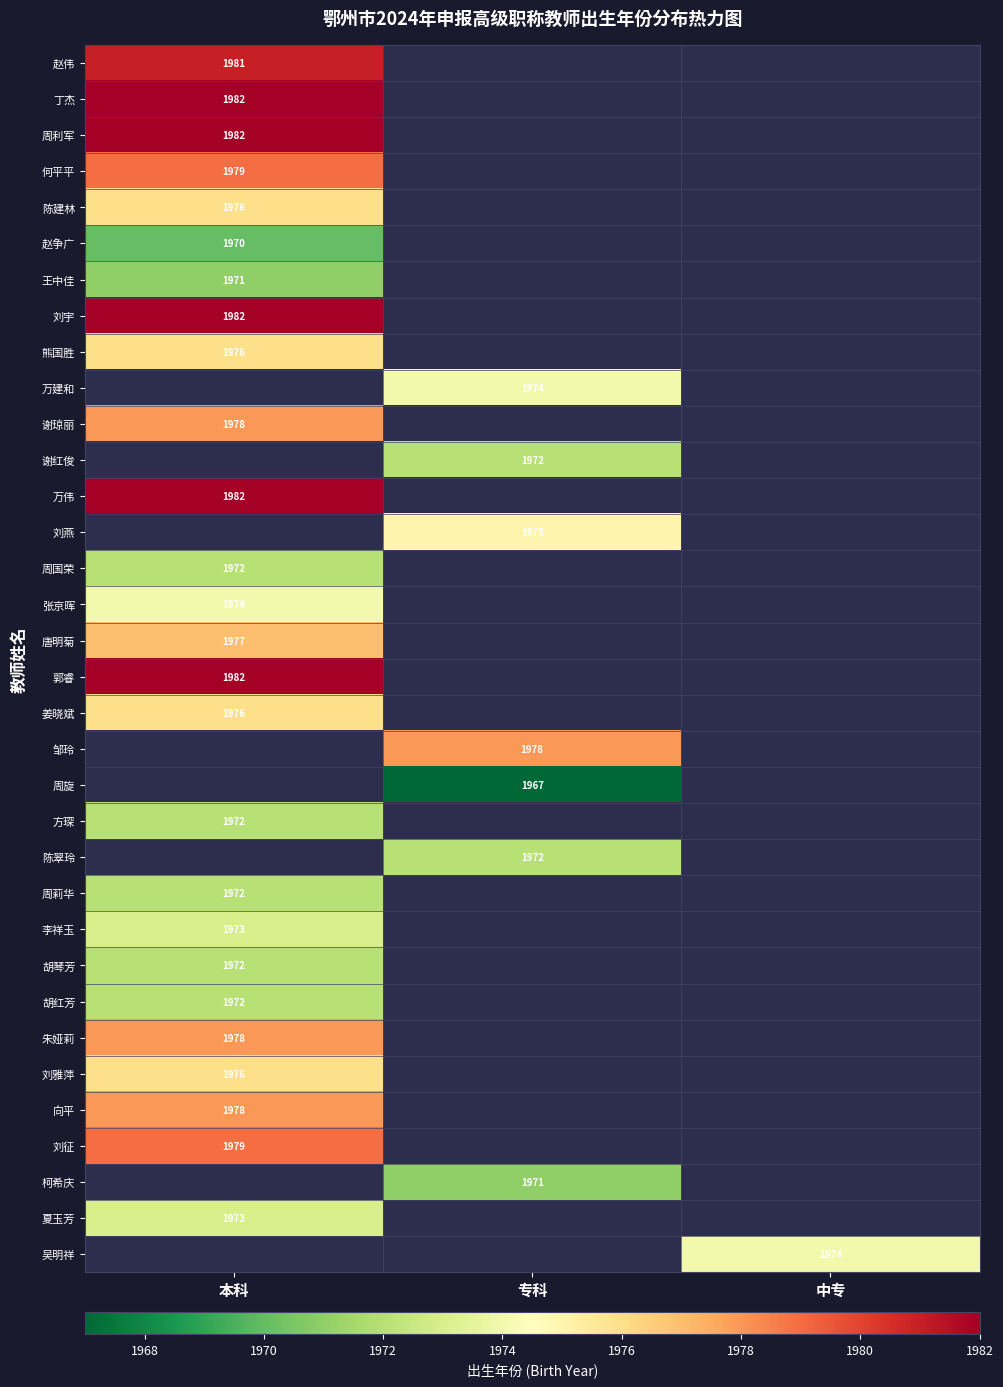

True or false: 周利军 has a value of 2879 at 本科.

False